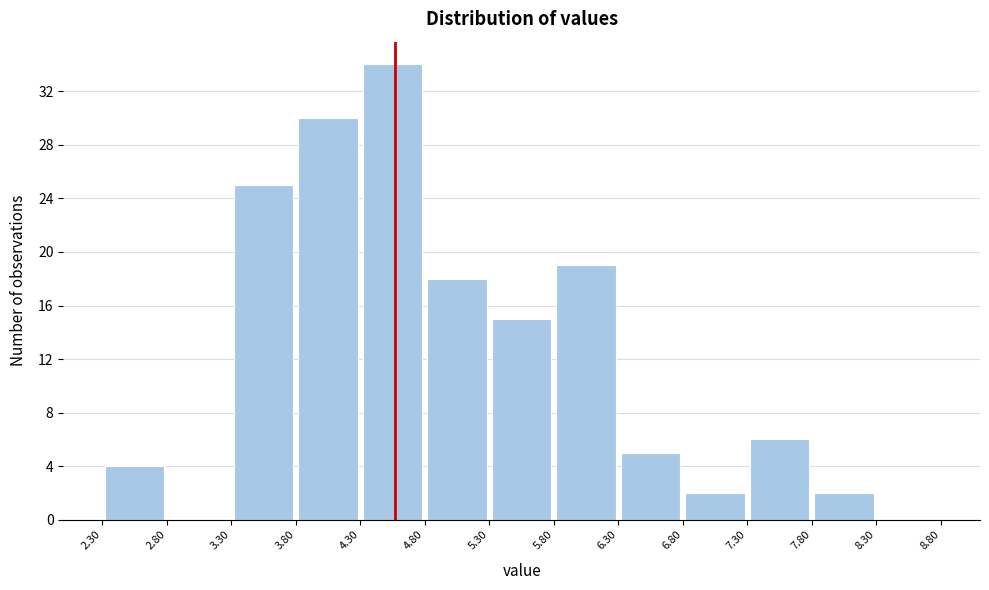

Reading left to right, transcribe this chart: for each bar, give the range it covers on the x-axis and its height. The values are not printed on the chart, so give them approximately, as read against the axis.

2.30 to 2.80: 4
2.80 to 3.30: 0
3.30 to 3.80: 25
3.80 to 4.30: 30
4.30 to 4.80: 34
4.80 to 5.30: 18
5.30 to 5.80: 15
5.80 to 6.30: 19
6.30 to 6.80: 5
6.80 to 7.30: 2
7.30 to 7.80: 6
7.80 to 8.30: 2
8.30 to 8.80: 0